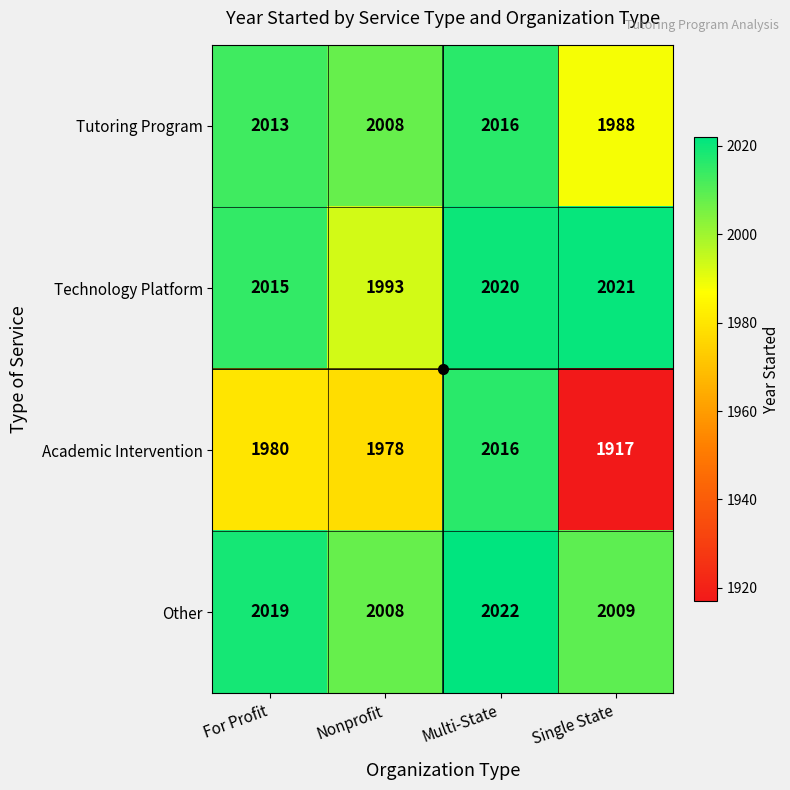

At which label is Other closest to 2015?

For Profit